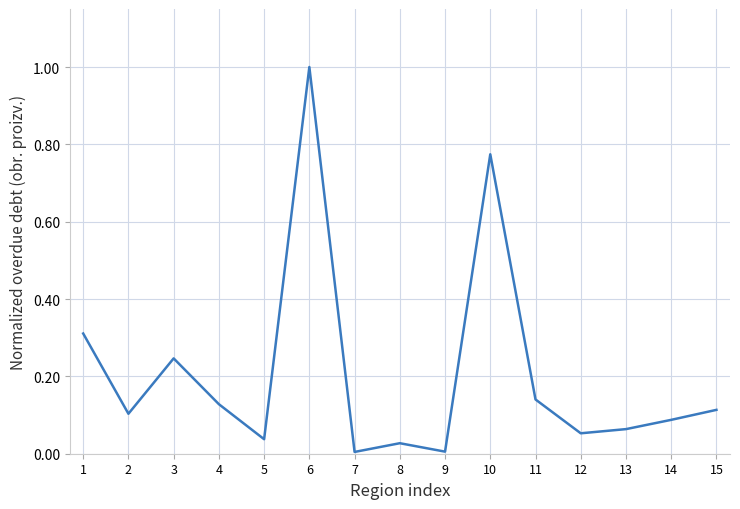

How many interior local peaks (higher than both neighbors) does the data have?

4